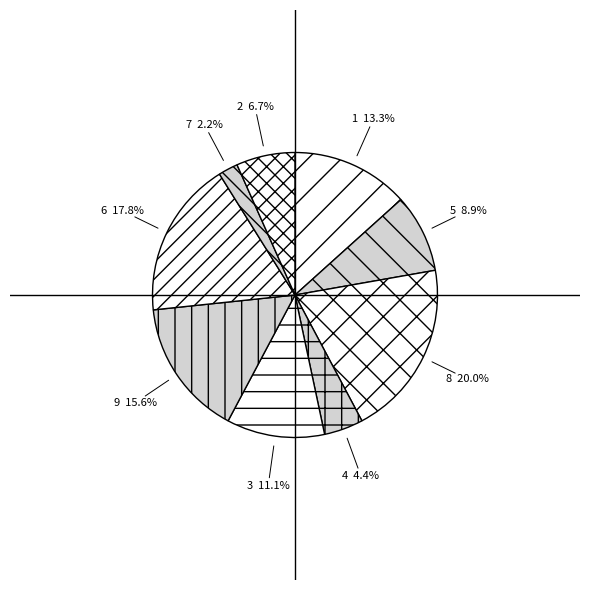

What is the ratio of the value at 3 to the value at 7?

5.0